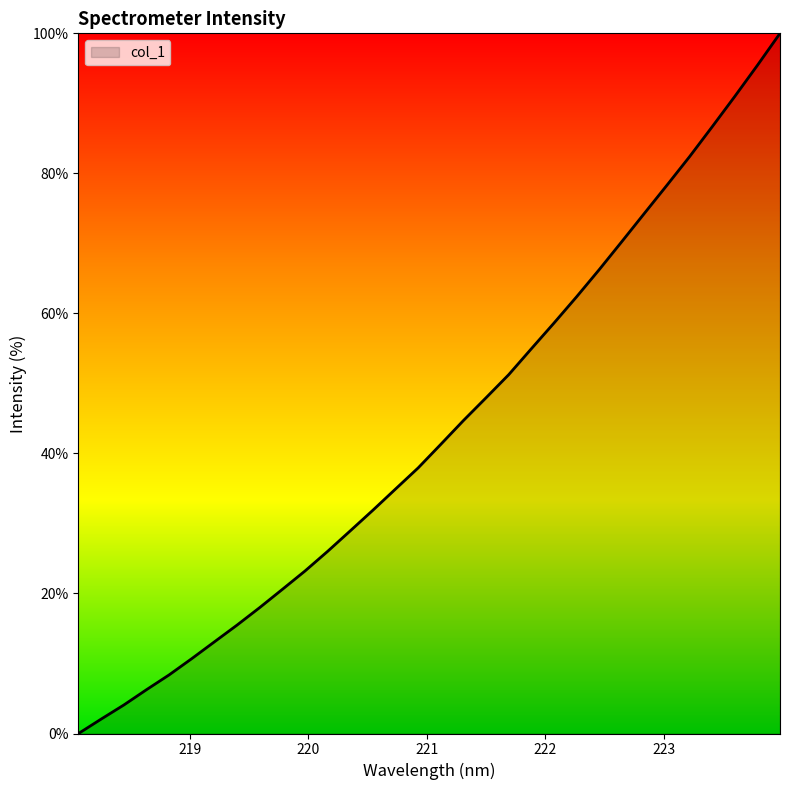

What is the difference between the maximum and minimum values?

100.0